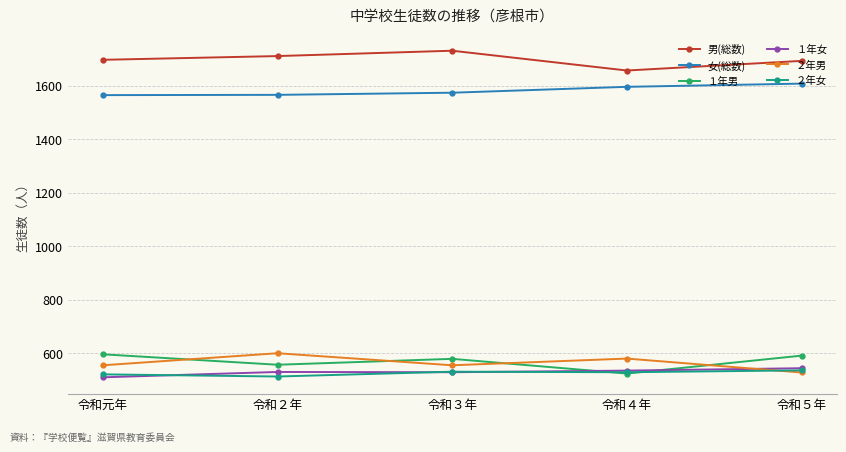

What is the difference between the １年女 values at 令和２年 and 令和５年?

14